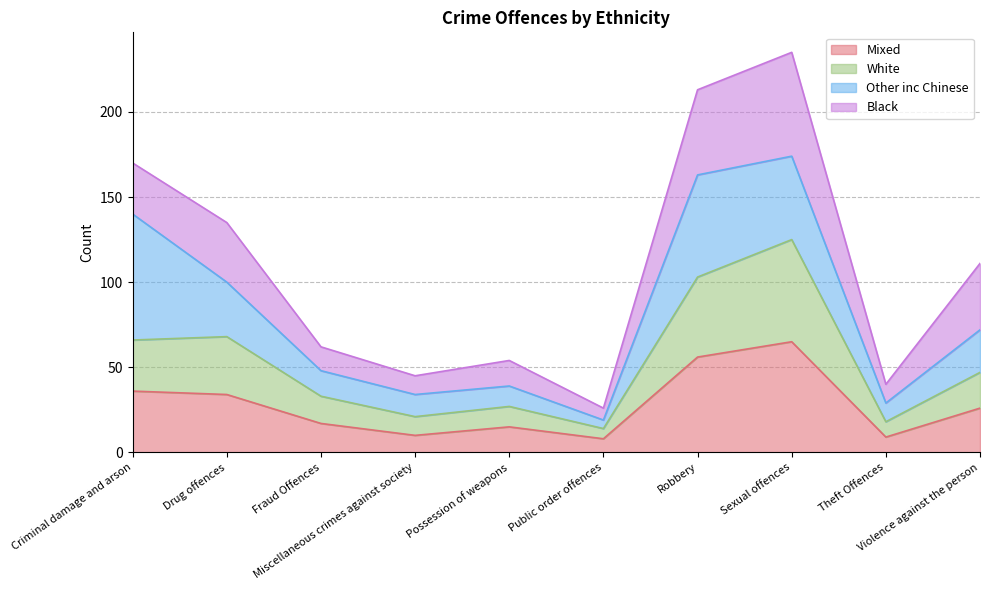

True or false: Mixed has a value of 15 at Miscellaneous crimes against society.

False